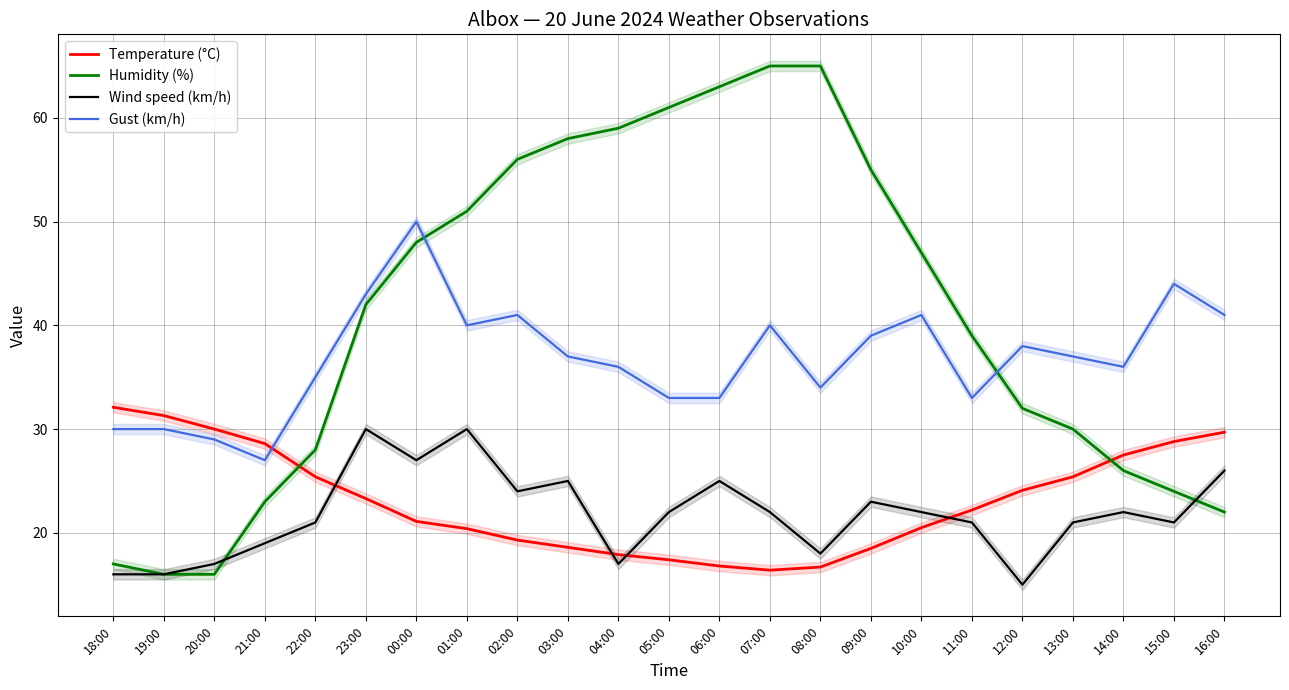

Which has a higher value, 06:00 or 05:00?

05:00